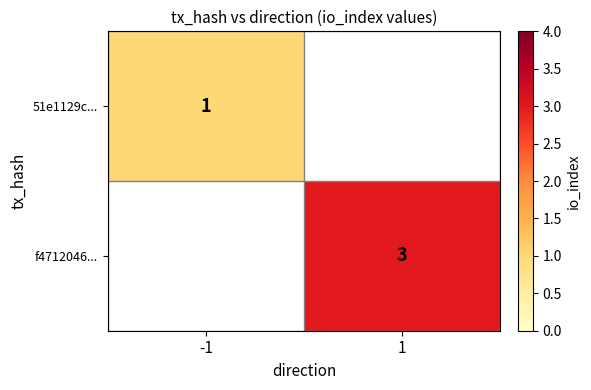

The value of f4712046... at 1 is 1.0. True or false?

False